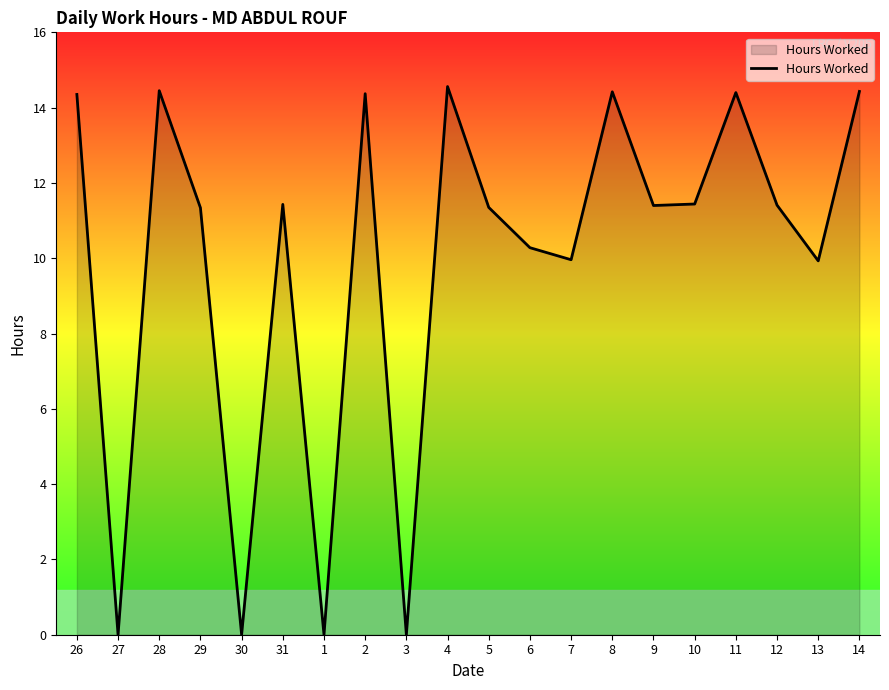

Between 5 and 11, which is larger?

11